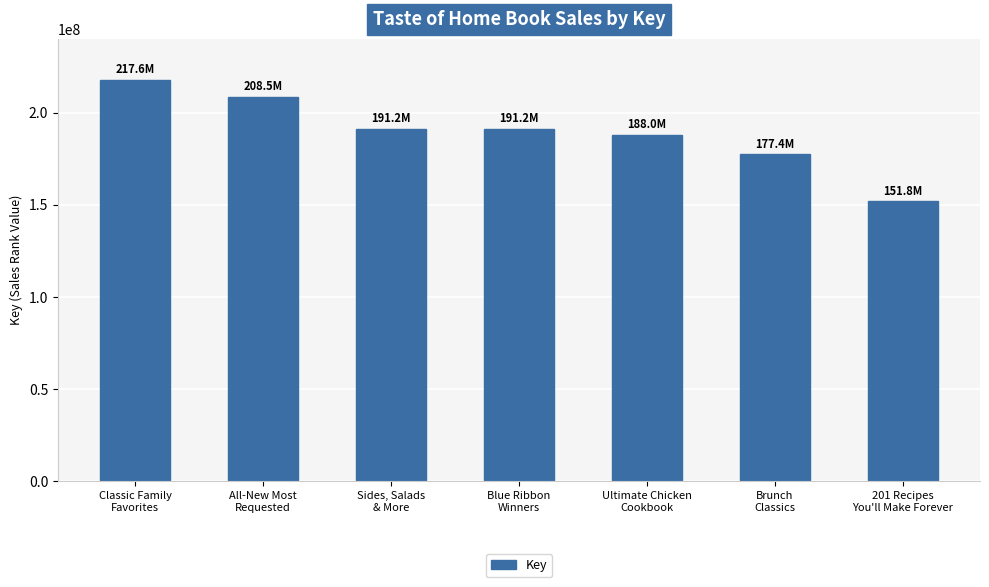

Between Blue Ribbon
Winners and All-New Most
Requested, which is larger?

All-New Most
Requested